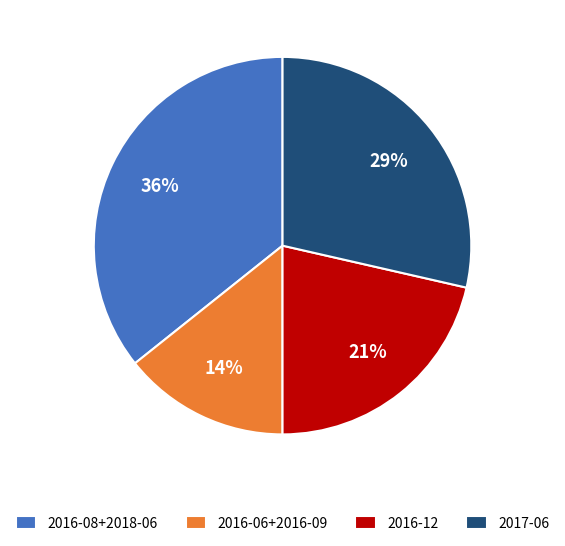

Is it true that 2016-06+2016-09 is 14% of the pie?

True